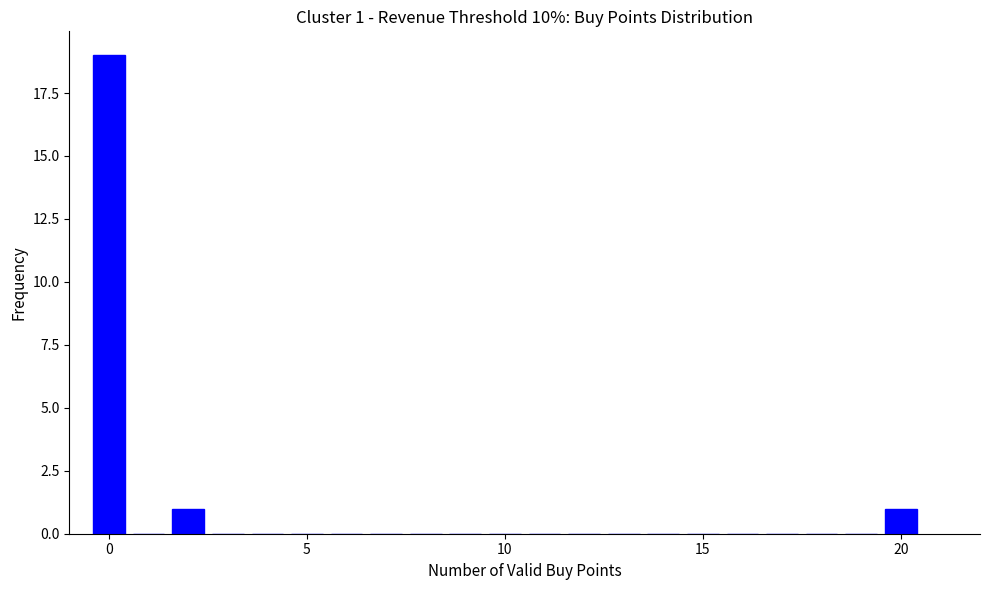

Read against the x-axis, roughly where is the centre of the tallest bar?

0.0